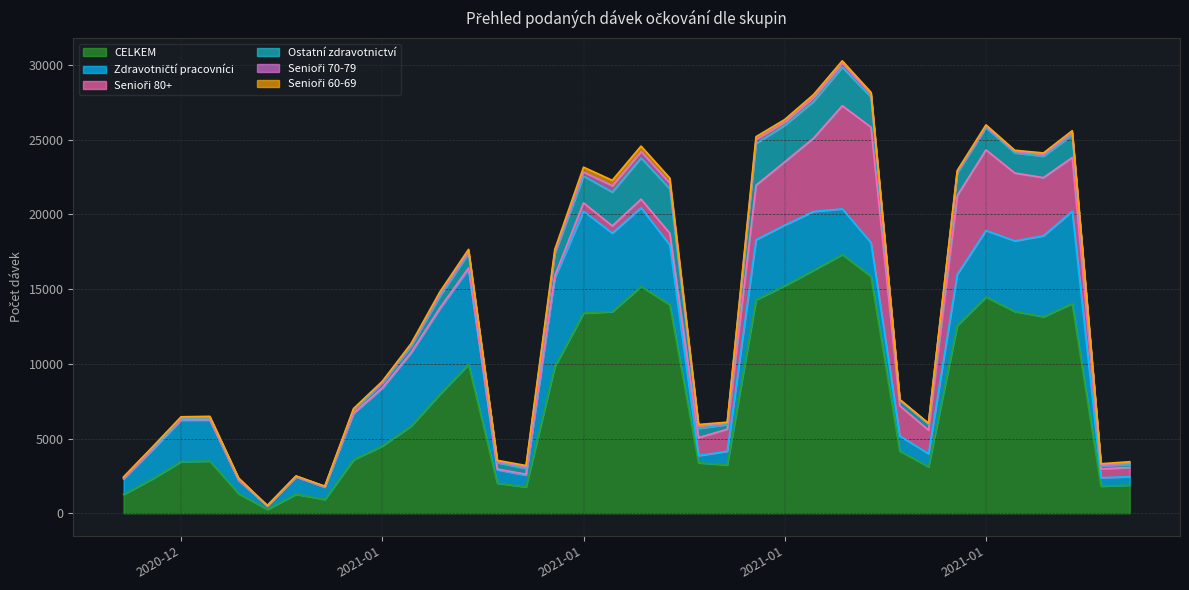

At which label is Zdravotničtí pracovníci closest to 3522?

2021-01-25